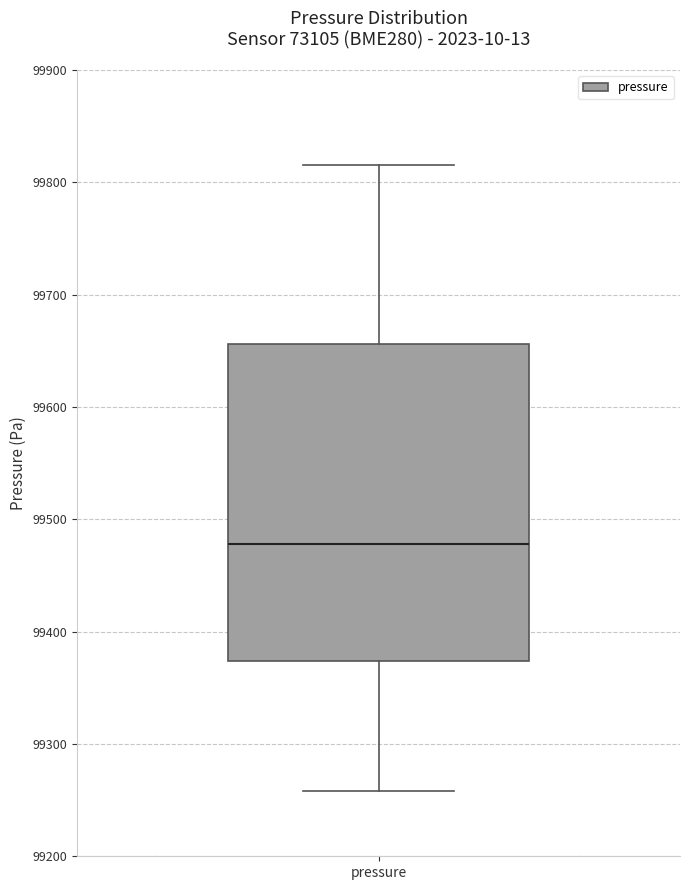

Transcribe this box plot: give where the median line is, the range the box spans, and where the two whiskers end, as read against the y-axis. The values are not printed on the chart, so give them approximately, as read against the axis.

median 99480, box 99370 to 99660, whiskers 99260 to 99820